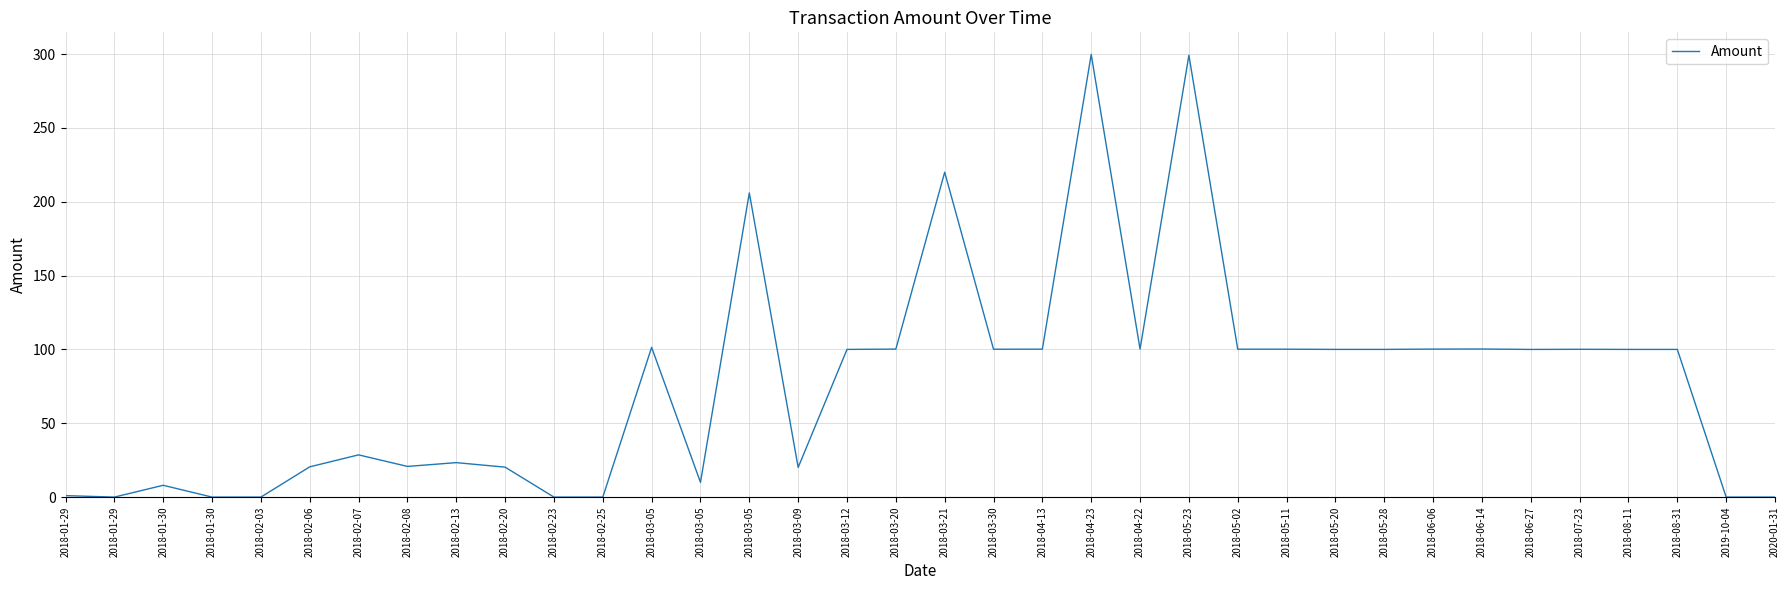

Where does the data first go above 100?

2018-03-05